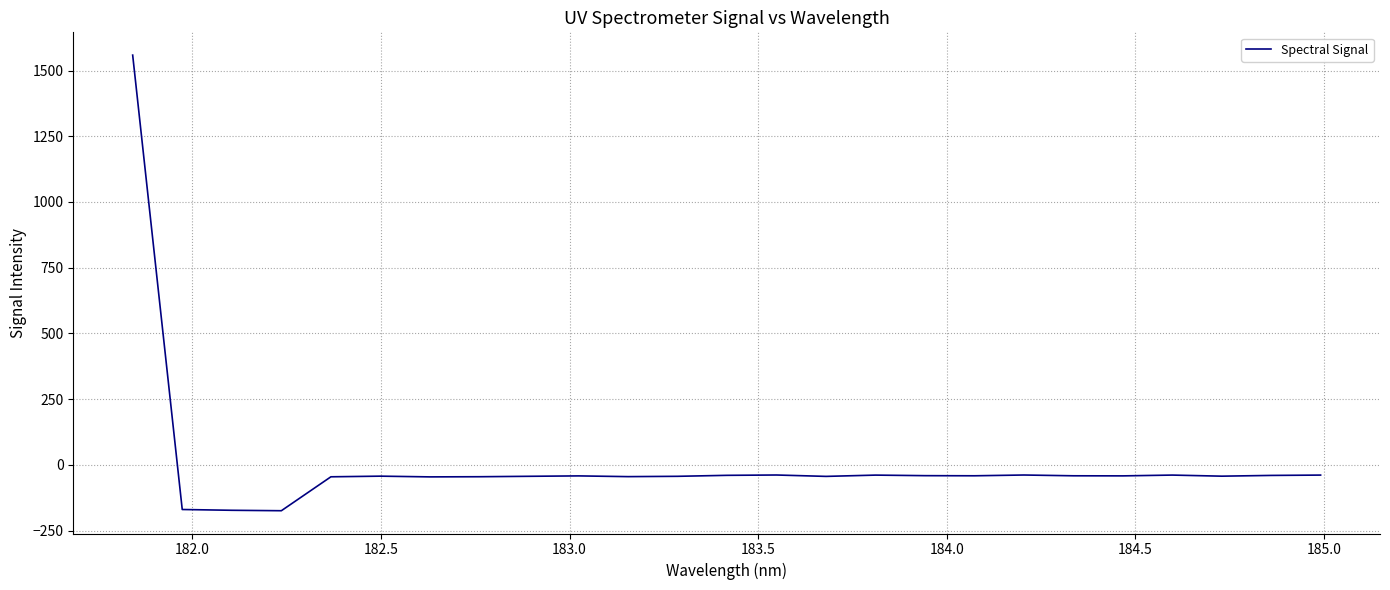

What is the maximum value shown in the chart?

1558.6